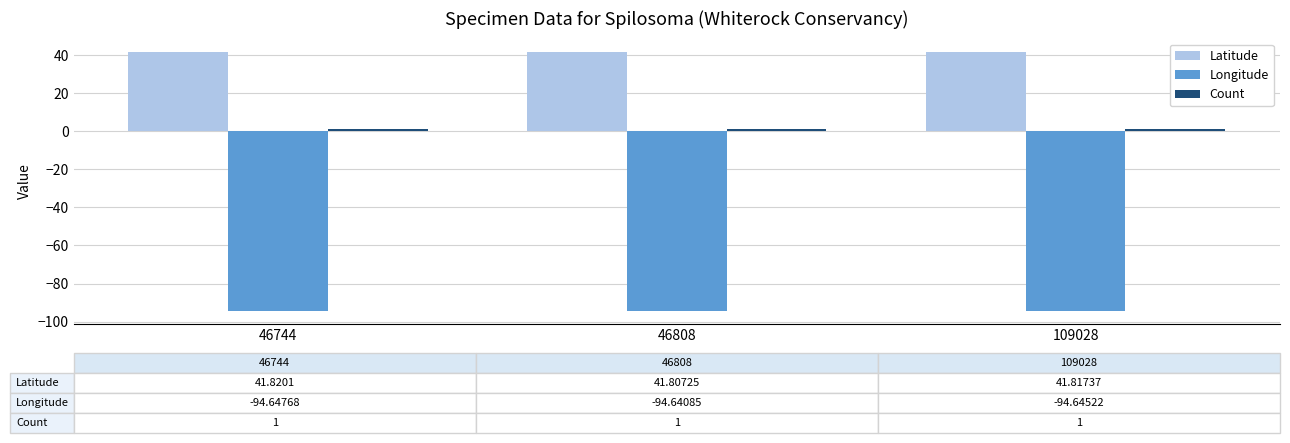

What is the difference between the highest and lowest values at 46808?

136.4